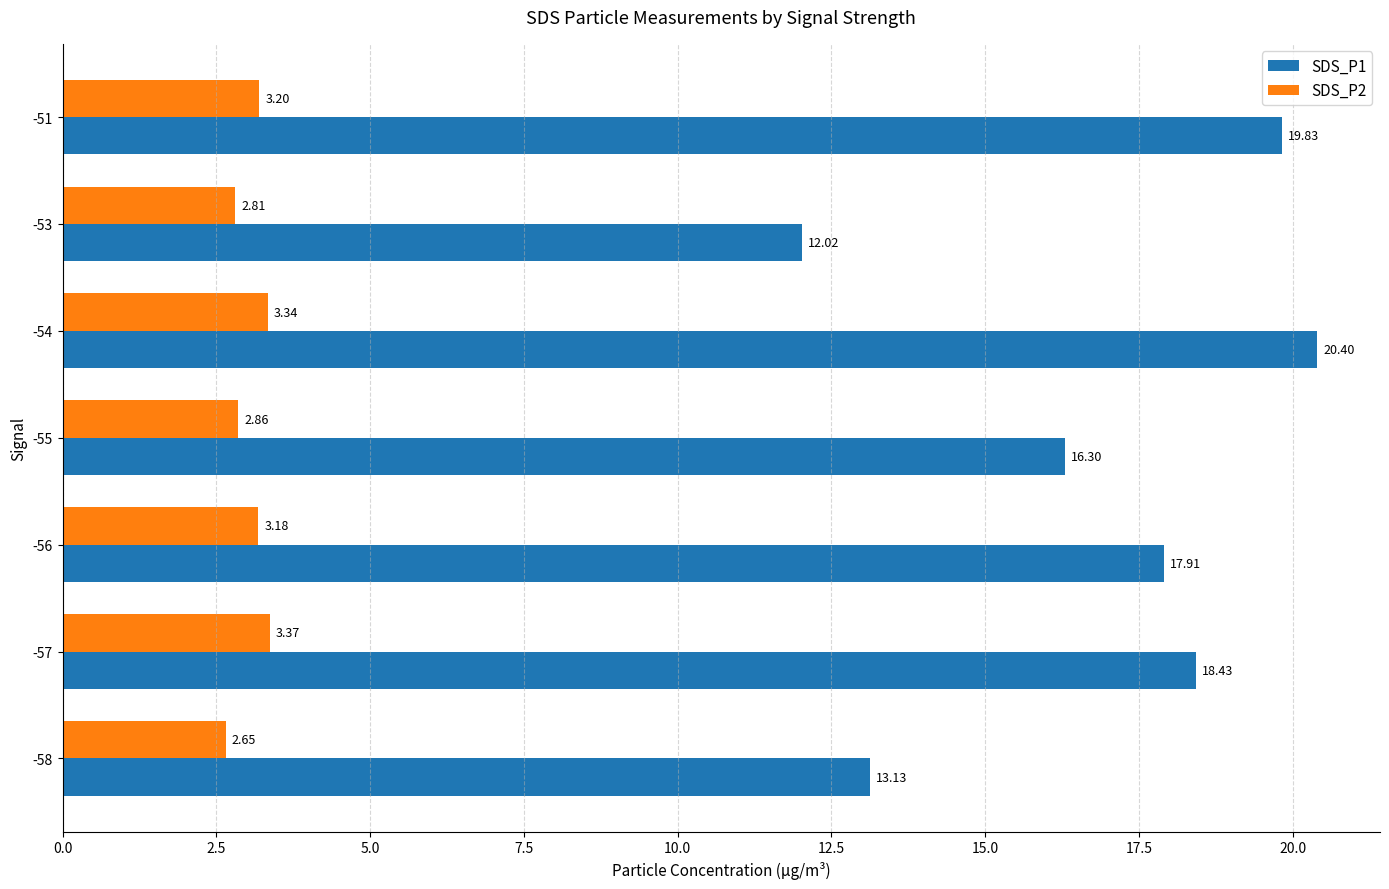

List the labels in order of SDS_P1 value, smallest first.

-53, -58, -55, -56, -57, -51, -54